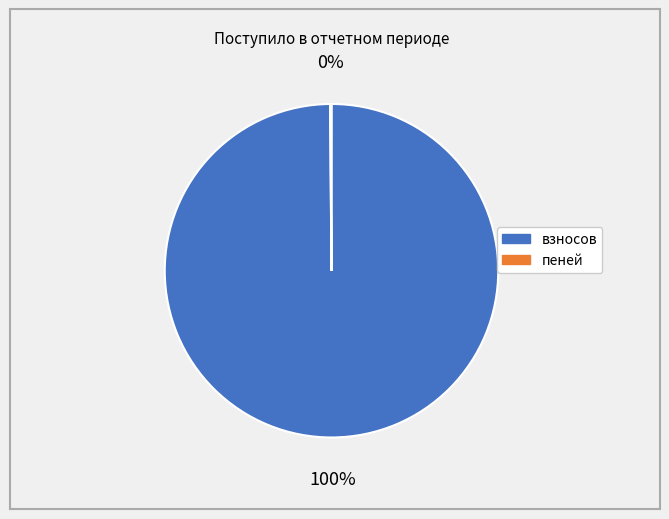

To the nearest percent, what is the difference between the largest and smallest slice percentages?

100%